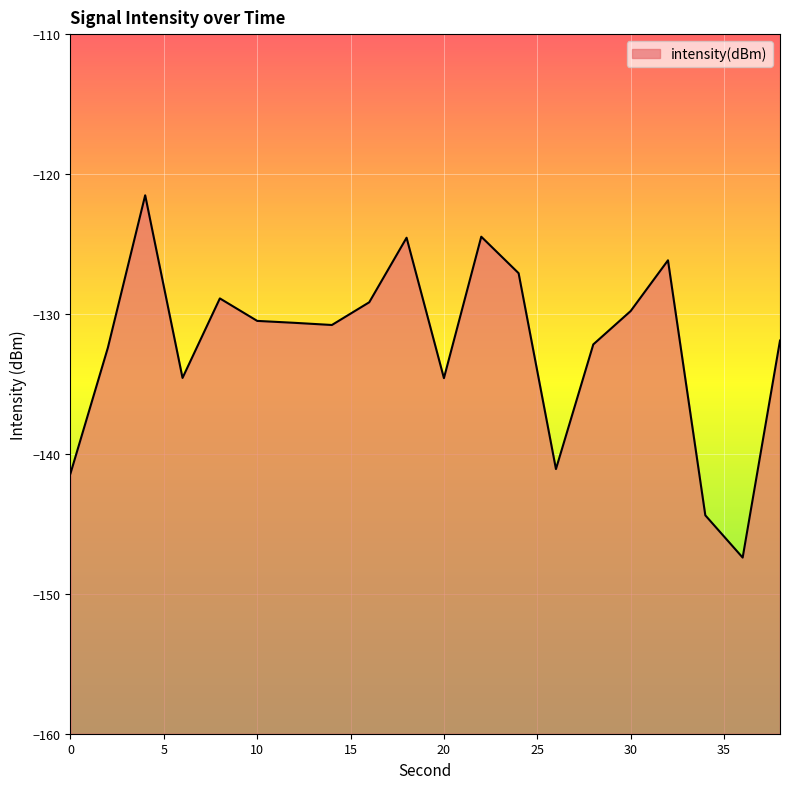

What is the change in value from 8 to 18?

+4.3